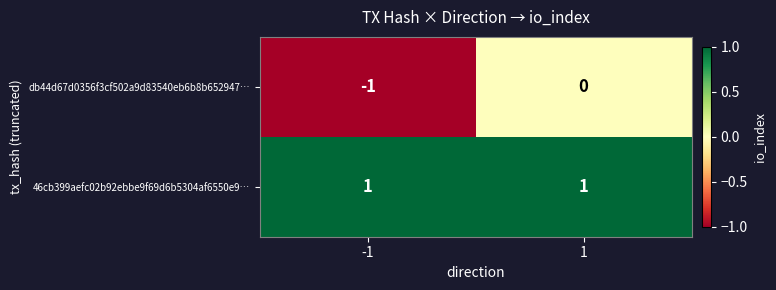

Between -1 and 1, which series saw the biggest shift?

db44d67d0356f3cf502a9d83540eb6b8b652947…